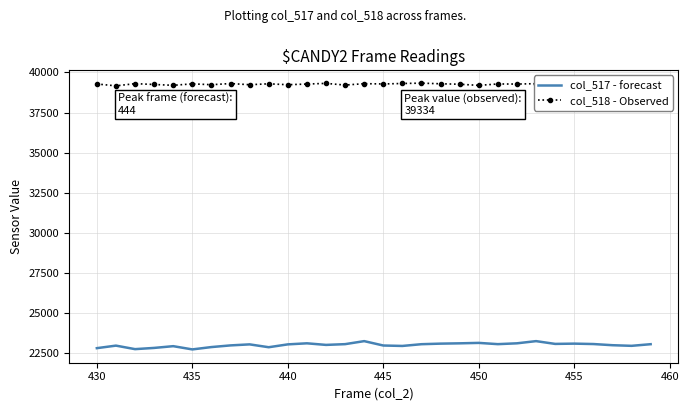

Which series has the largest range (max minus min)?

col_517 - forecast